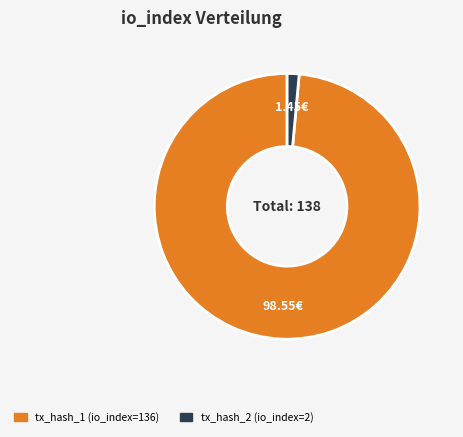

The tx_hash_2 (io_index=2) slice represents 13% of the pie. True or false?

False